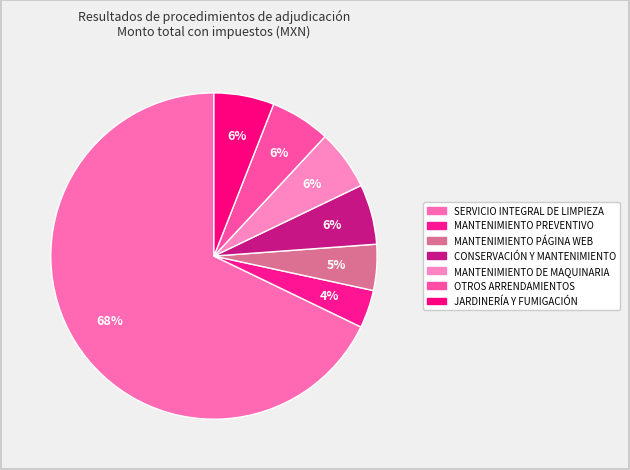

Rank the categories by value from lowest to highest.

MANTENIMIENTO PREVENTIVO, MANTENIMIENTO PÁGINA WEB, CONSERVACIÓN Y MANTENIMIENTO, MANTENIMIENTO DE MAQUINARIA, OTROS ARRENDAMIENTOS, JARDINERÍA Y FUMIGACIÓN, SERVICIO INTEGRAL DE LIMPIEZA